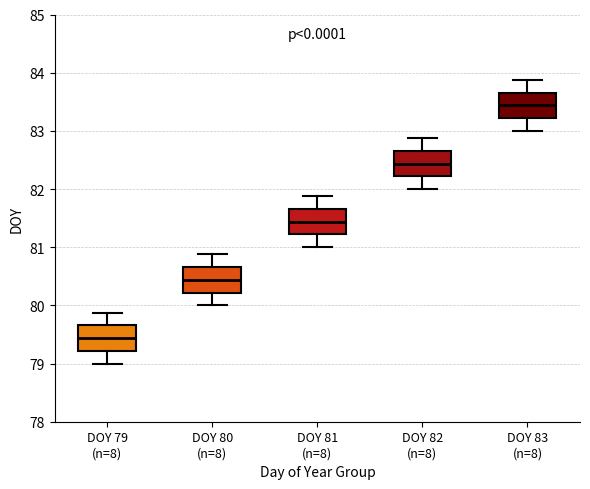

Reading left to right, read every box against the y-axis: the position of its median line, the range the box covers, and the ends of its whiskers. The values are not printed on the chart, so give them approximately, as read against the axis.

DOY 79 (n=8): median 79.4, box 79.2 to 79.7, whiskers 79.0 to 79.9
DOY 80 (n=8): median 80.4, box 80.2 to 80.7, whiskers 80.0 to 80.9
DOY 81 (n=8): median 81.4, box 81.2 to 81.7, whiskers 81.0 to 81.9
DOY 82 (n=8): median 82.4, box 82.2 to 82.7, whiskers 82.0 to 82.9
DOY 83 (n=8): median 83.4, box 83.2 to 83.7, whiskers 83.0 to 83.9